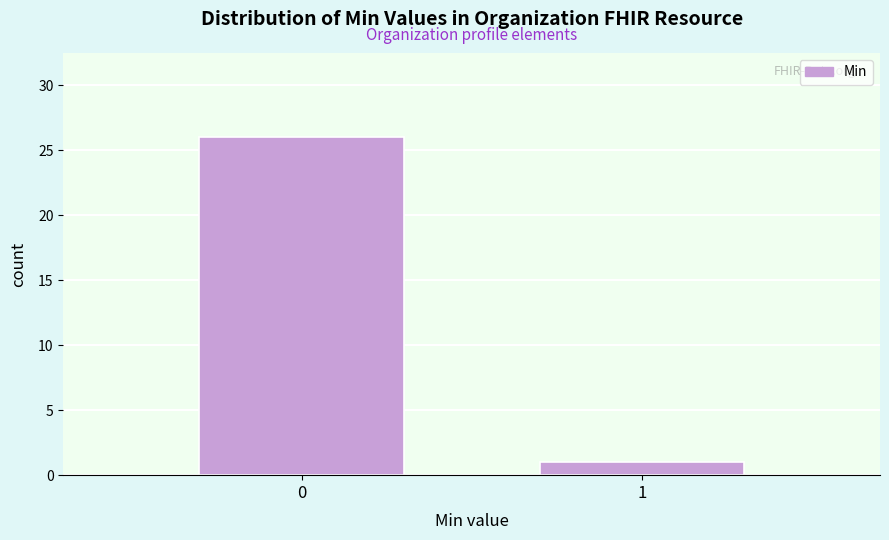

Reading left to right, list all the values displayed in this chart.

26	1